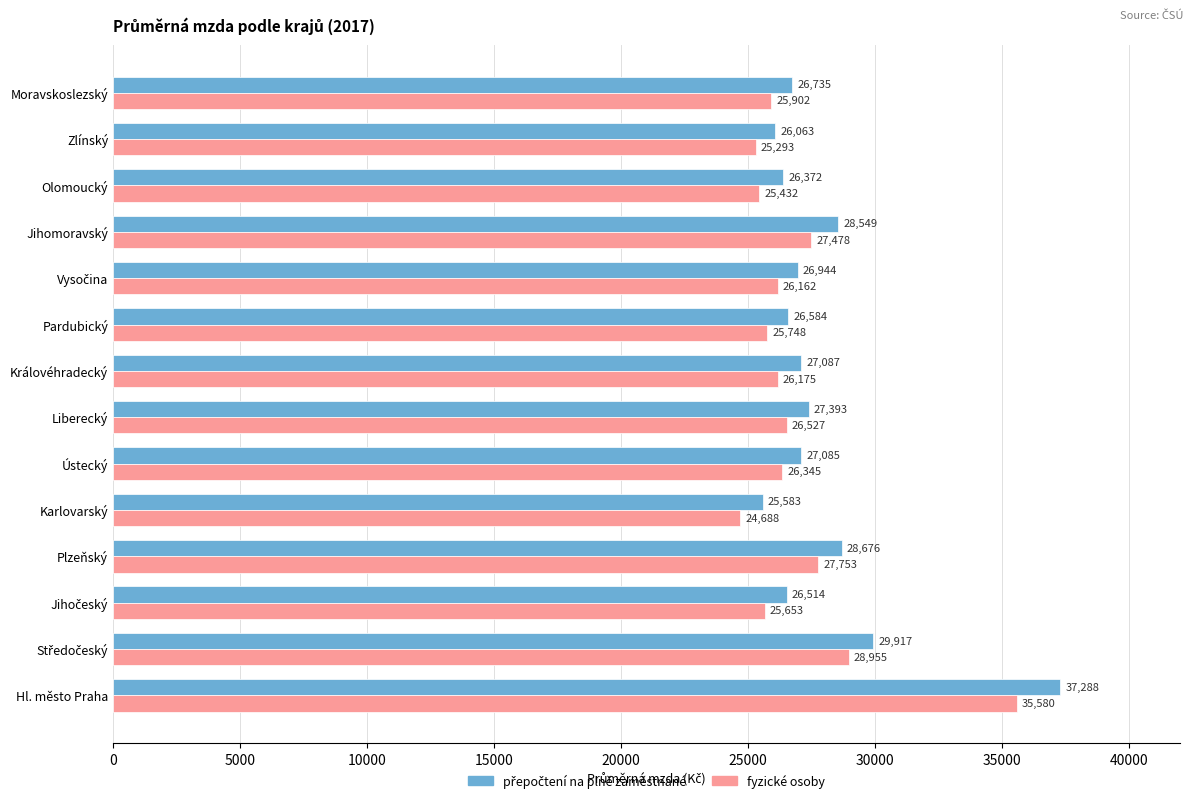

Which category has the highest value across all series?

Hl. město Praha